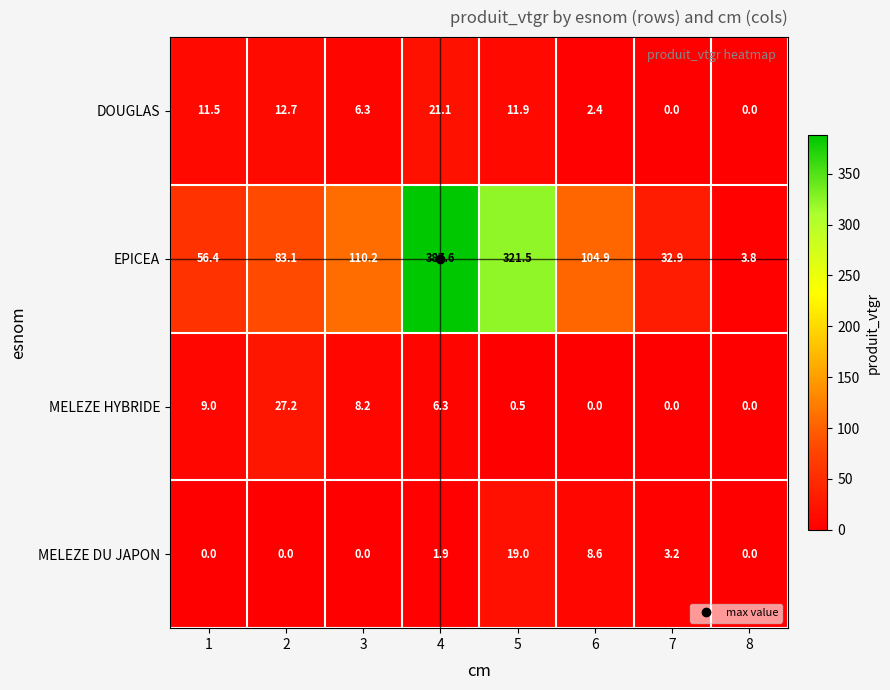

Which series has the largest total across all categories?

EPICEA